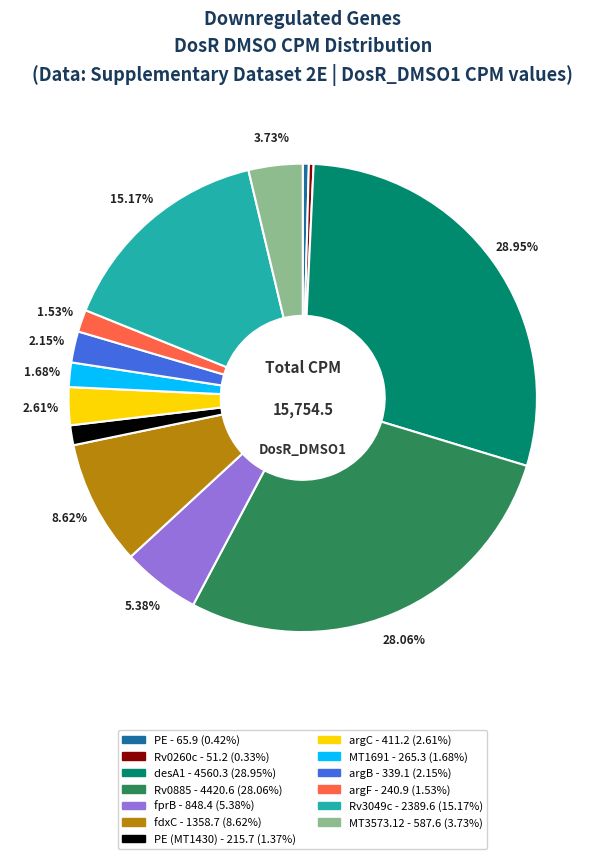

Is there any slice that represents more than half of the pie?

No